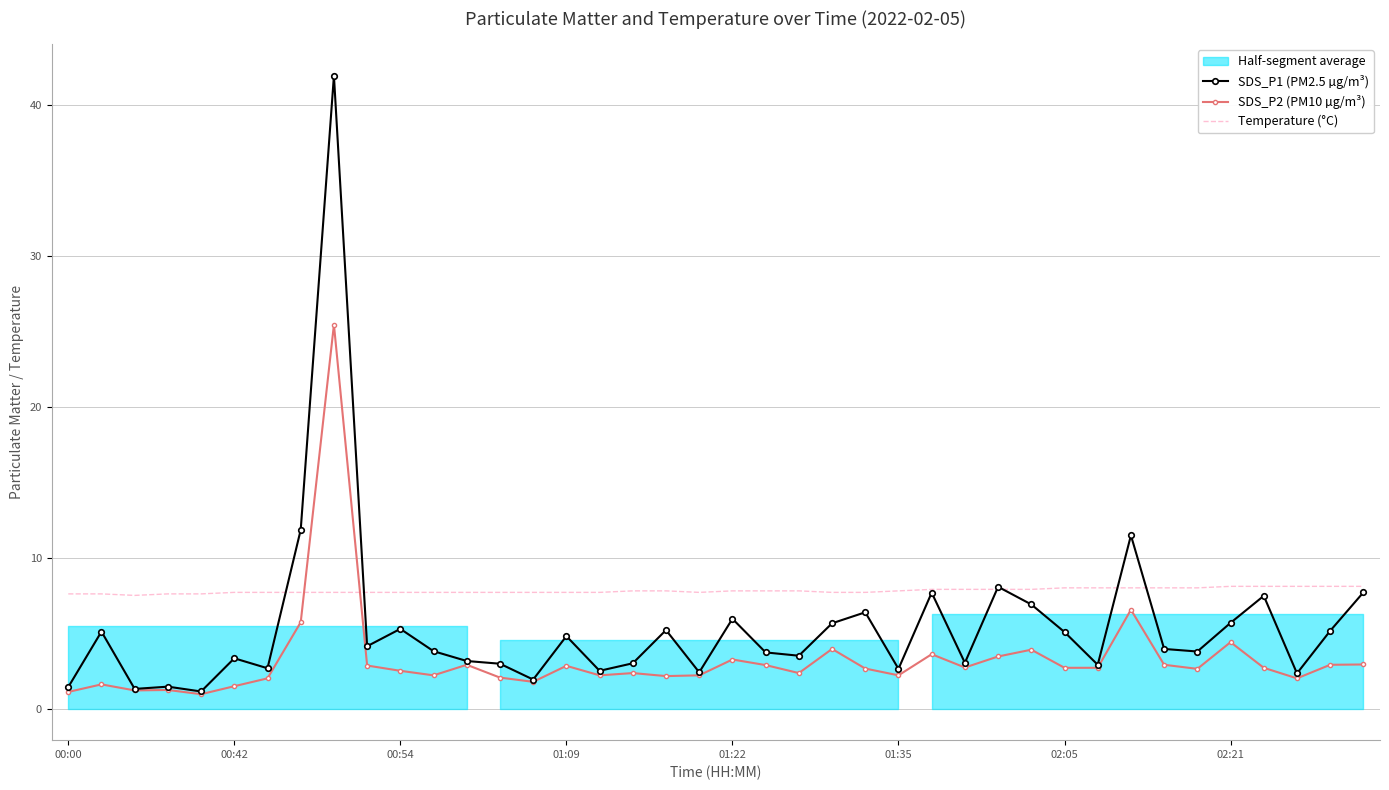

What position from the right is 17?

23